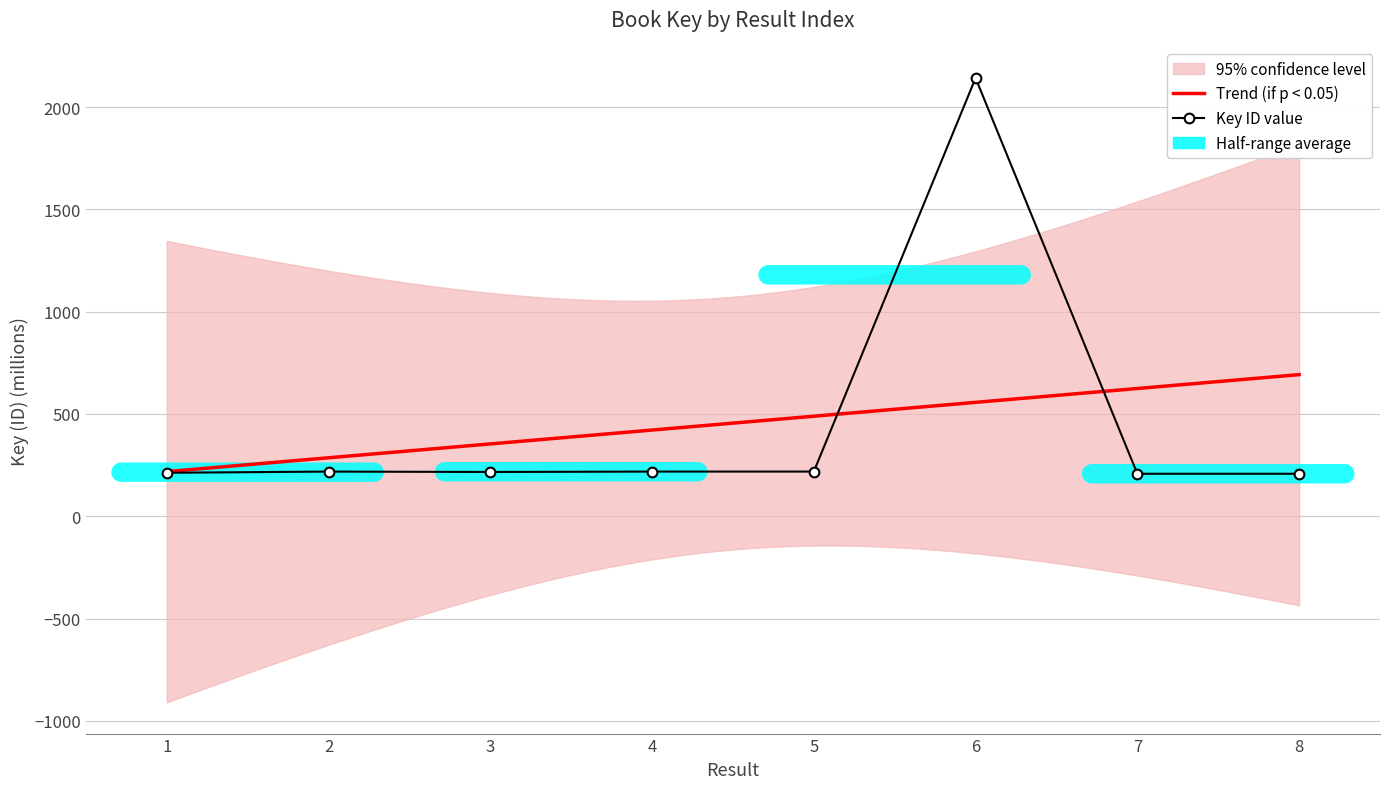

Reading left to right, list all the values displayed in this chart.

212.4	218.3	216.4	218.3	218.3	2142.3	207.6	207.6